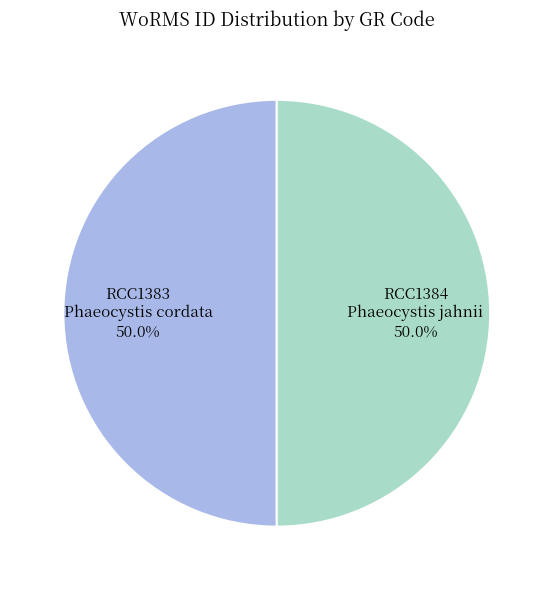

What is the ratio of the value at RCC1384 Phaeocystis jahnii to the value at RCC1383 Phaeocystis cordata?

1.0